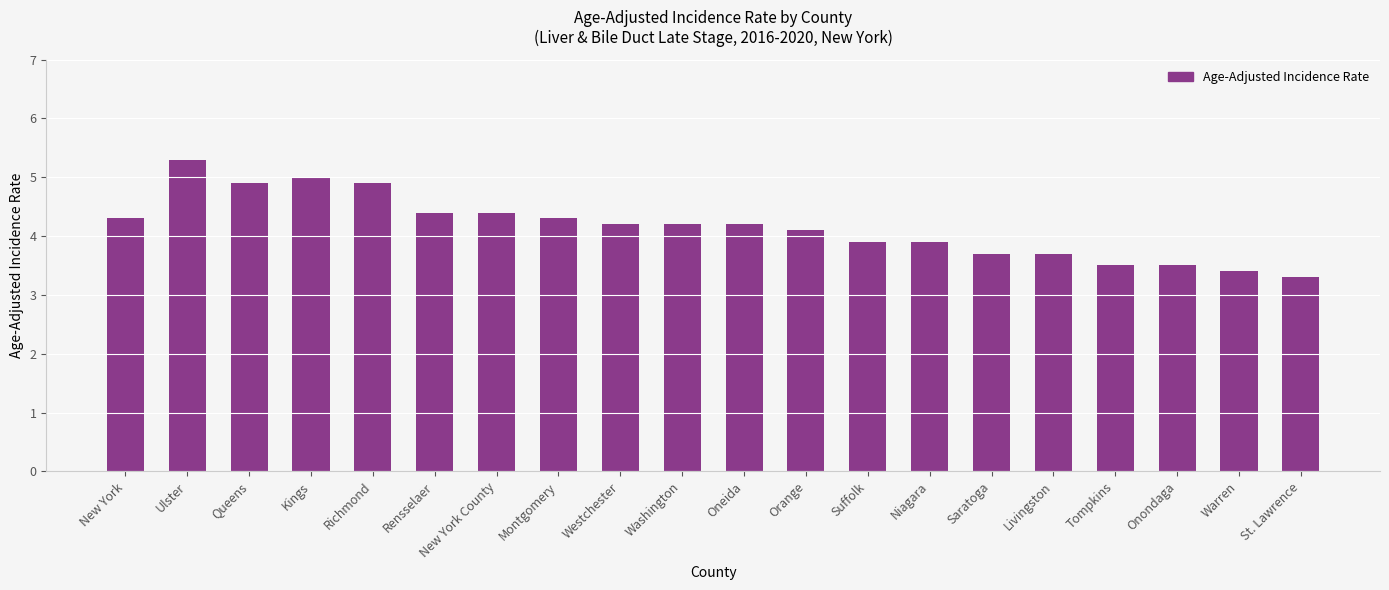

At which category does the chart reach its peak across all series?

Ulster